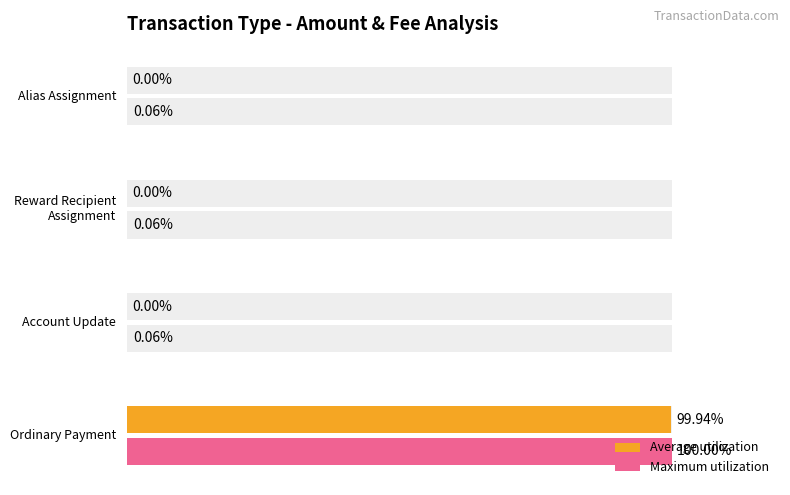

What is the difference between the maximum and minimum values in the Maximum utilization series?

99.9